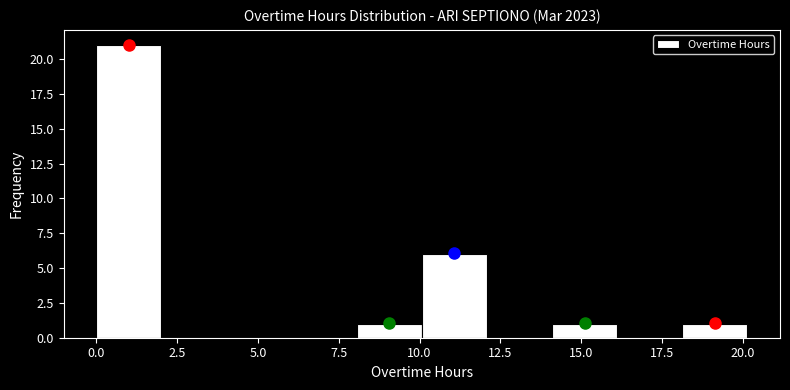

Reading left to right, transcribe this chart: for each bar, give the range it covers on the x-axis and its height. Neither the bar edges nor the heights are printed on the chart, so give them approximately, as read against the axes.

0 to 2: 21
2 to 4: 0
4 to 6: 0
6 to 8: 0
8 to 10: 1
10 to 12: 6
12 to 14: 0
14 to 16: 1
16 to 18: 0
18 to 20: 1